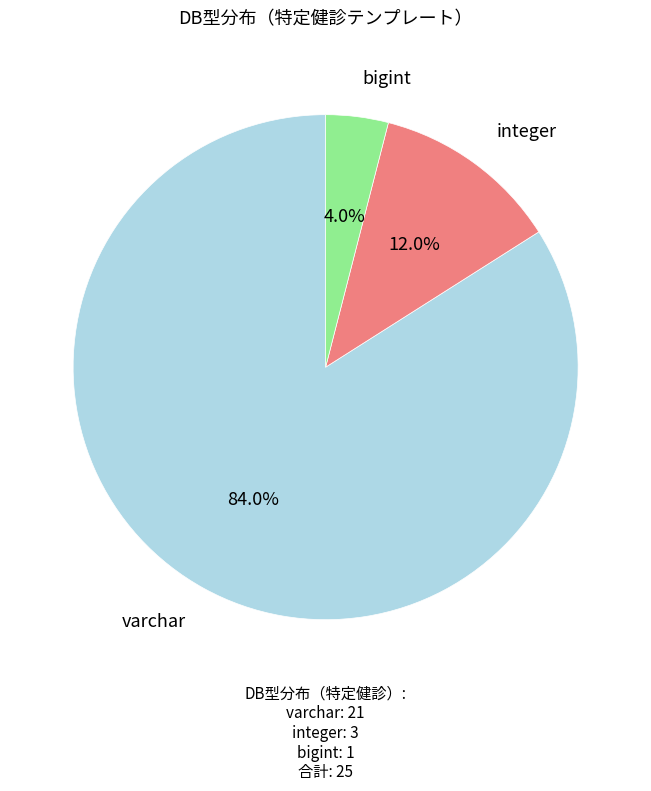

To the nearest percent, what is the average slice percentage?

33%